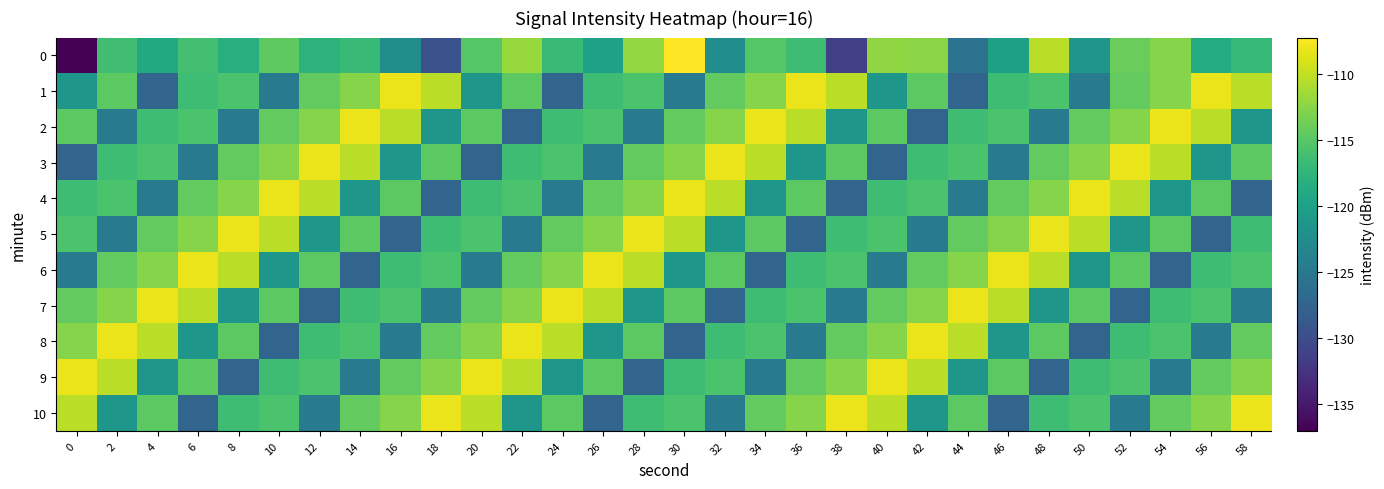

List the series in order of their peak value, lowest first.

1, 2, 3, 4, 5, 6, 7, 8, 9, 10, 0